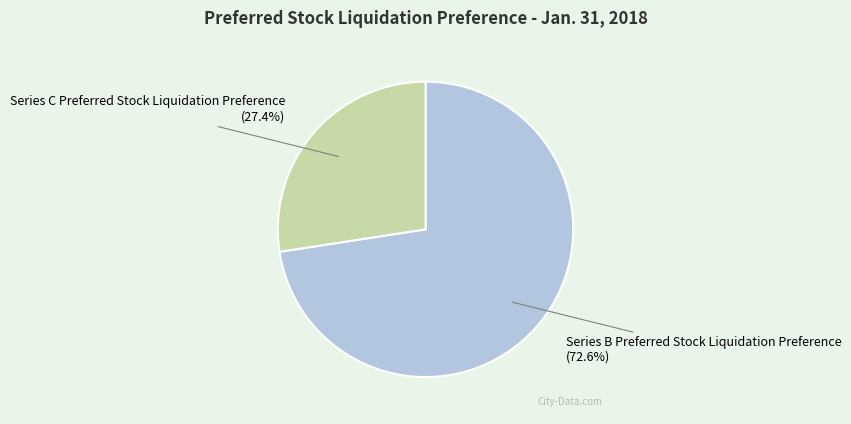

Is Series B Preferred Stock Liquidation Preference the majority of the pie?

Yes